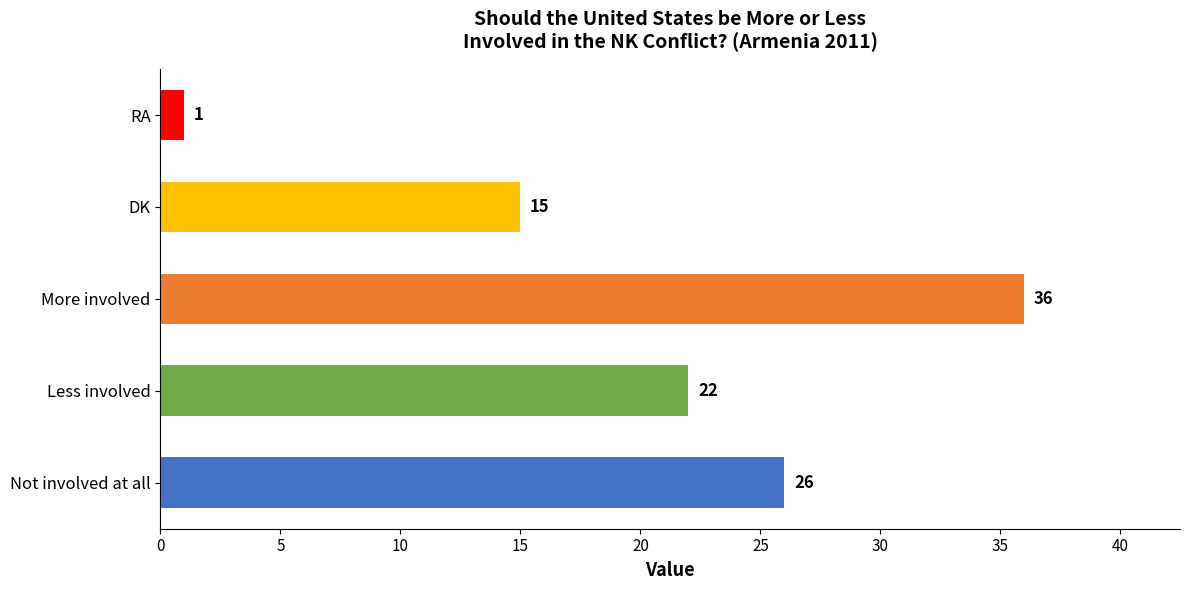

Which category has the highest value across all series?

More involved